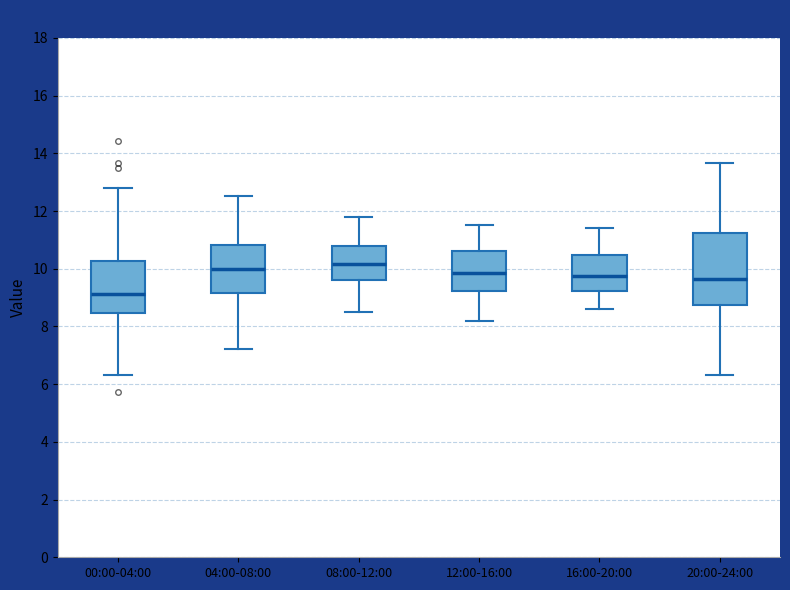

Reading left to right, read every box against the y-axis: the position of its median line, the range the box covers, and the ends of its whiskers. The values are not printed on the chart, so give them approximately, as read against the axis.

00:00-04:00: median 9.2, box 8.4 to 10.2, whiskers 6.4 to 12.8
04:00-08:00: median 10.0, box 9.2 to 10.8, whiskers 7.2 to 12.6
08:00-12:00: median 10.2, box 9.6 to 10.8, whiskers 8.6 to 11.8
12:00-16:00: median 9.8, box 9.2 to 10.6, whiskers 8.2 to 11.6
16:00-20:00: median 9.8, box 9.2 to 10.4, whiskers 8.6 to 11.4
20:00-24:00: median 9.6, box 8.8 to 11.2, whiskers 6.4 to 13.6